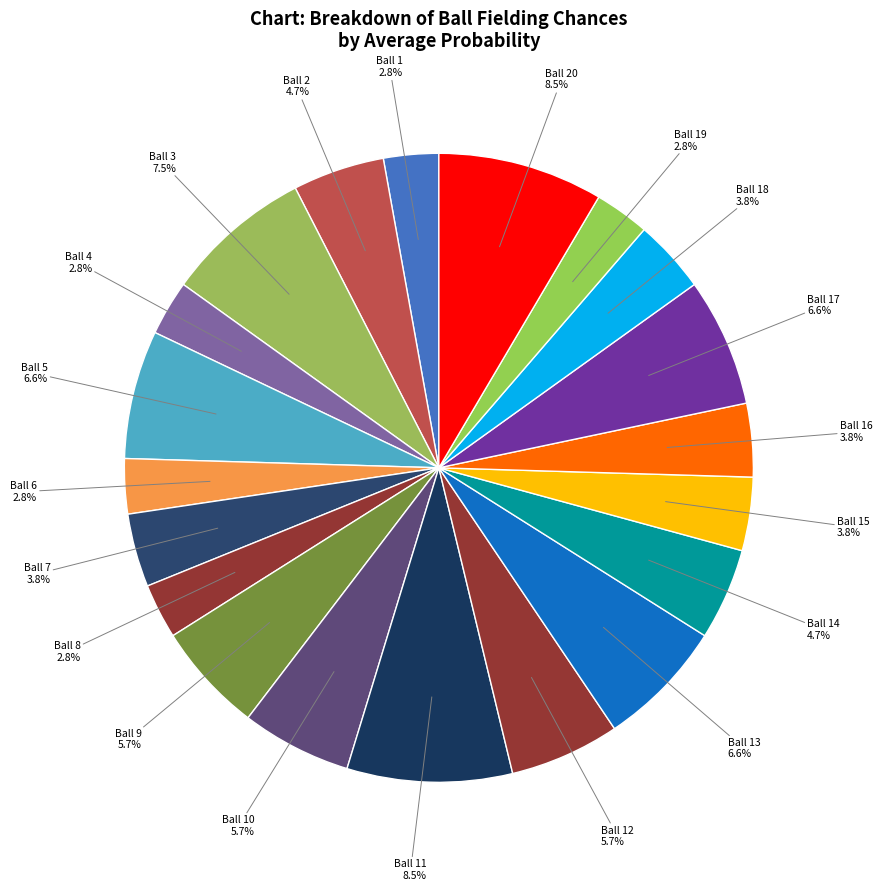

What percentage do Ball 13 and Ball 15 together represent?

10.4%